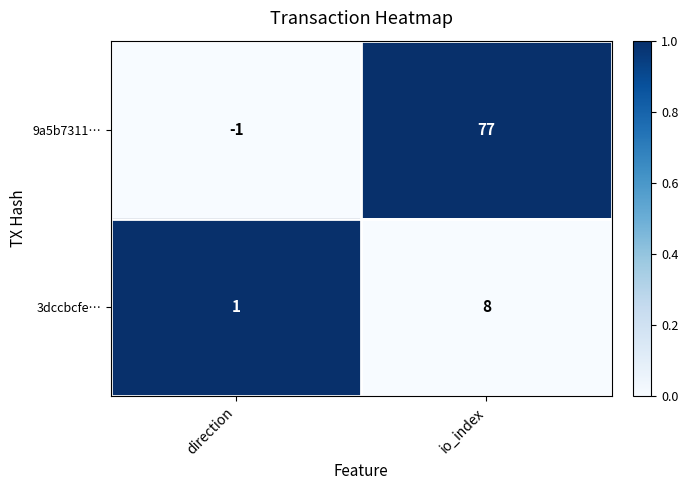

Reading left to right, what are all the values shown in this chart?

9a5b7311…: direction=-1	io_index=77
3dccbcfe…: direction=1	io_index=8